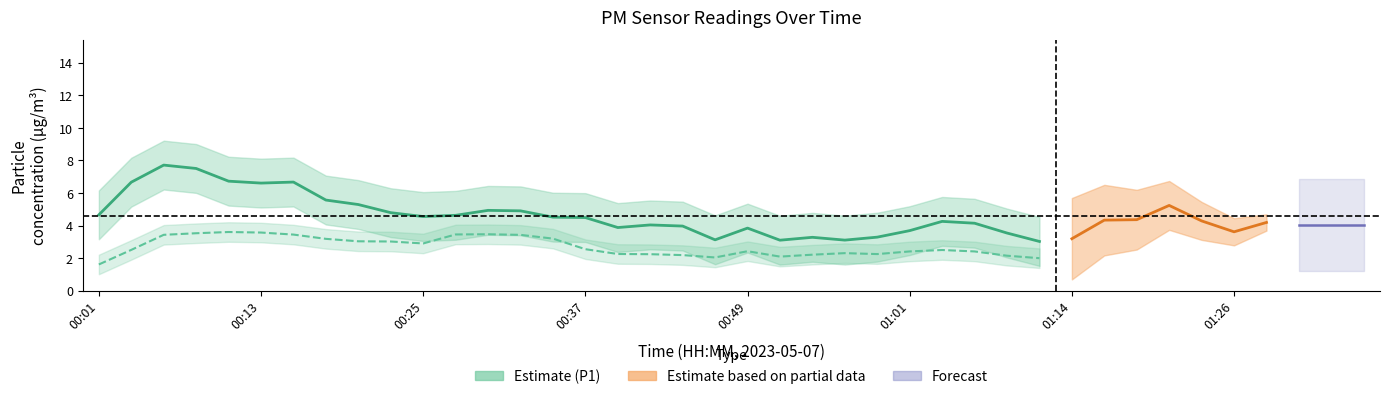

Where is the first local maximum for P1?

00:05